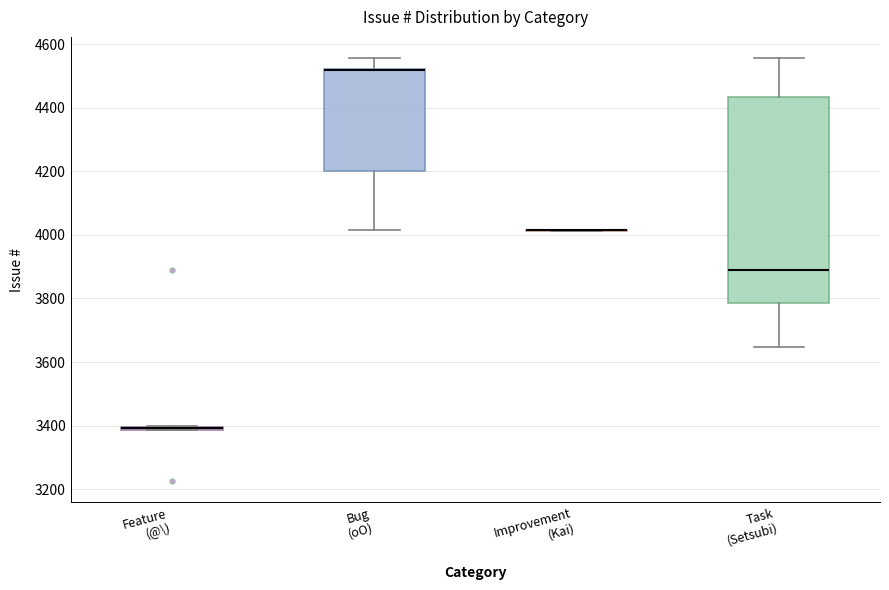

Reading left to right, read every box against the y-axis: the position of its median line, the range the box covers, and the ends of its whiskers. The values are not printed on the chart, so give them approximately, as read against the axis.

Feature (@\): box collapsed to a line at 3400, whiskers 3380 to 3400
Bug (oO): median 4520 (drawn on the box's upper edge), box 4200 to 4520, whiskers 4020 to 4560
Improvement (Kai): box collapsed to a line at 4020, whiskers 4020 to 4020
Task (Setsubi): median 3900, box 3780 to 4440, whiskers 3640 to 4560